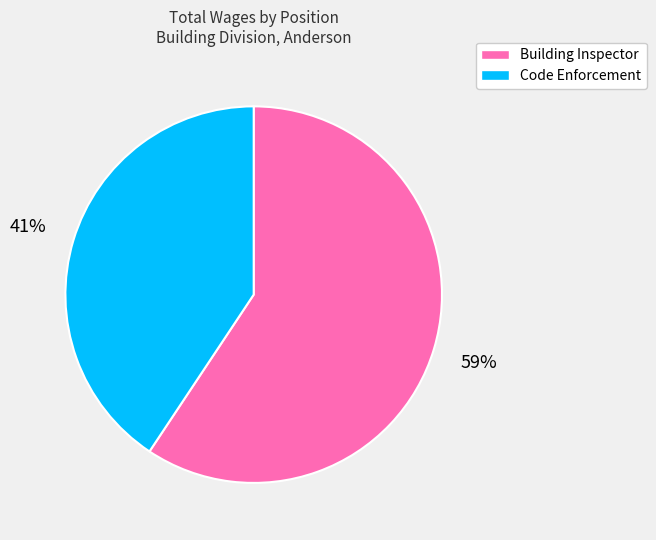

What is the smallest slice in the pie chart?

Code Enforcement